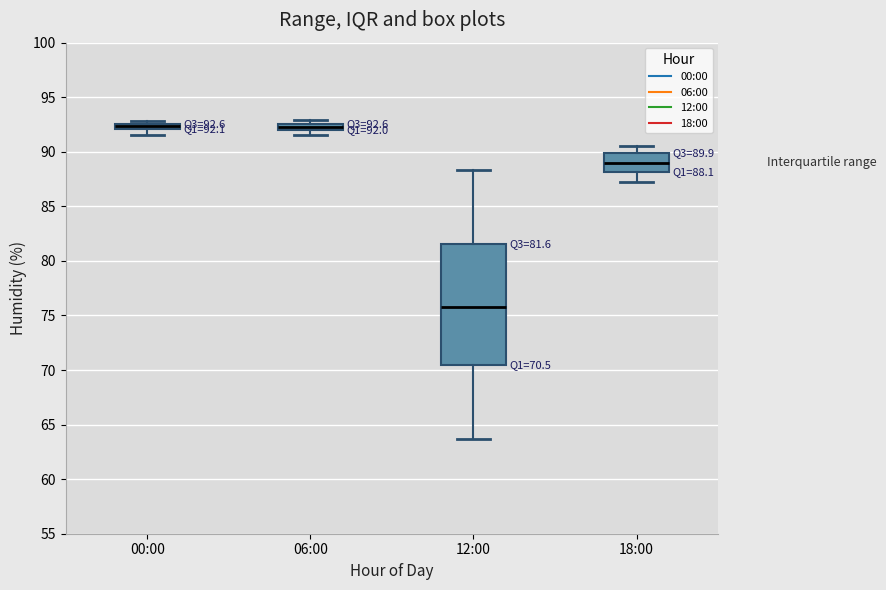

Which box has the lowest median line?

12:00